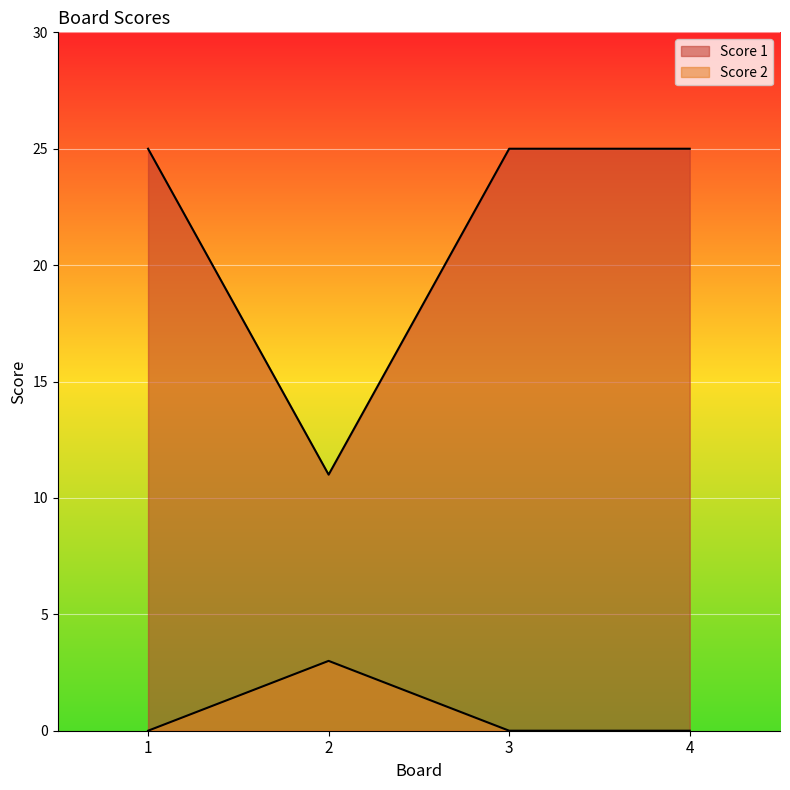

True or false: Score 1 and Score 2 cross at least once.

False